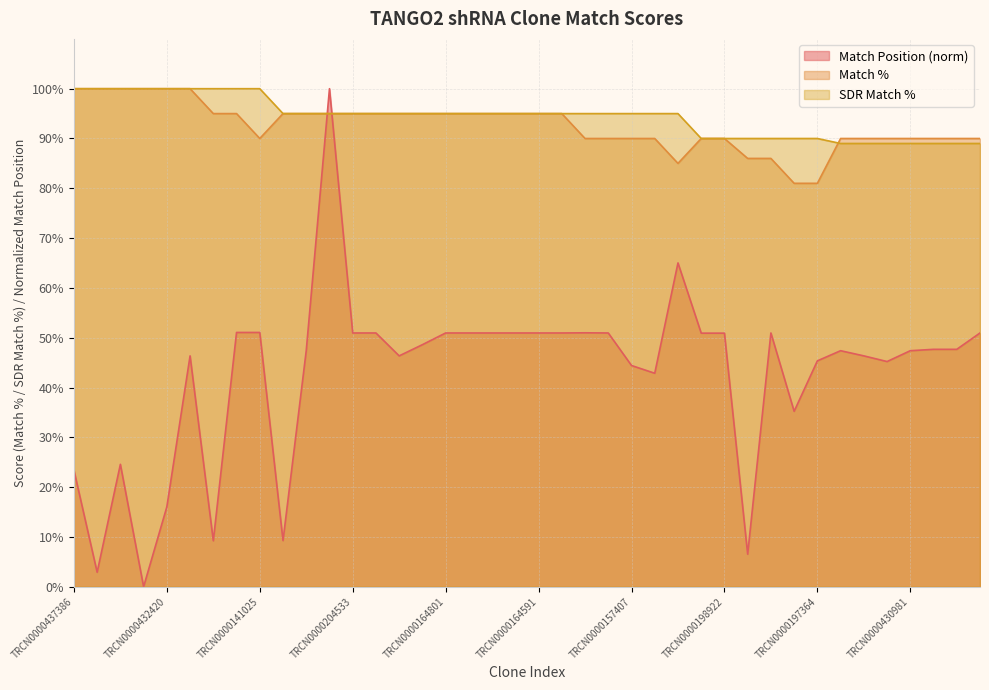

True or false: SDR Match % has a value of 100.0 at TRCN0000149830.

True